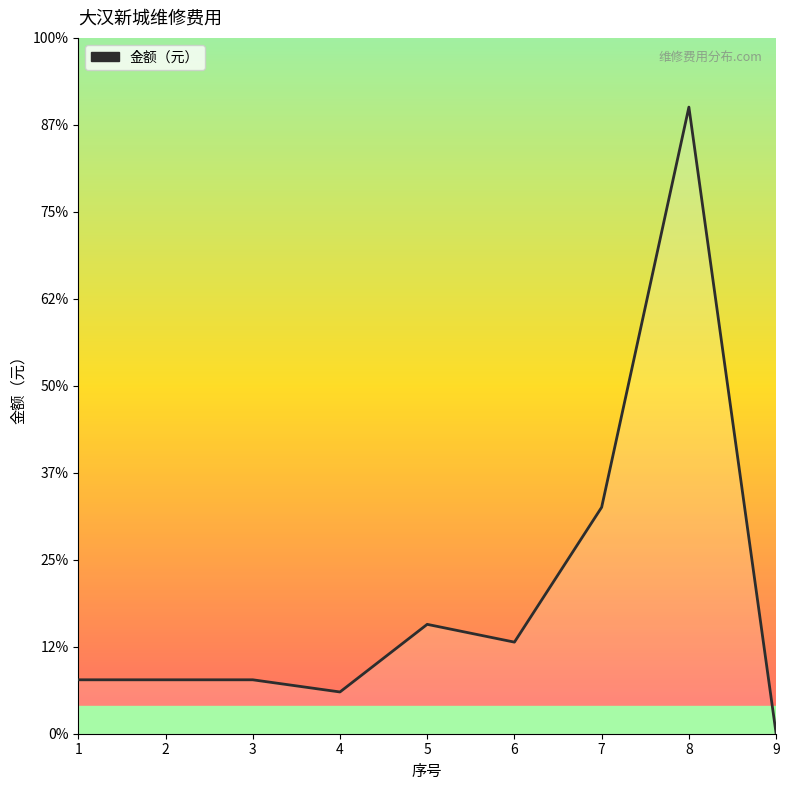

Reading right to left, extract all data points from this chart.

9=9	8=72042	7=26036	6=10530	5=12575	4=4800	3=6200	2=6200	1=6200